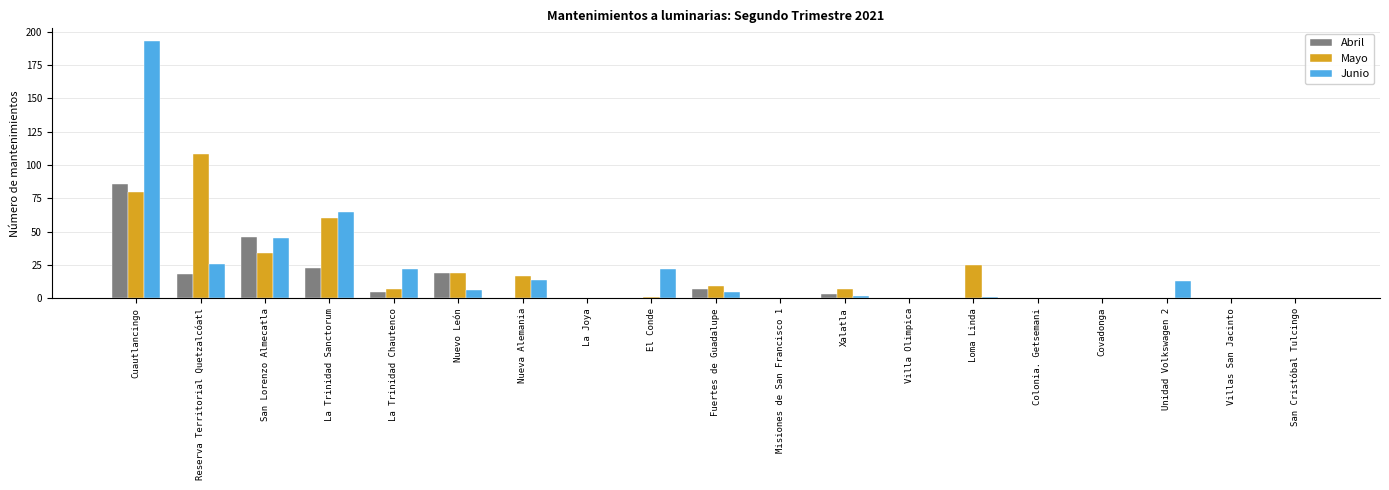

What is the sum of all Junio values?

414